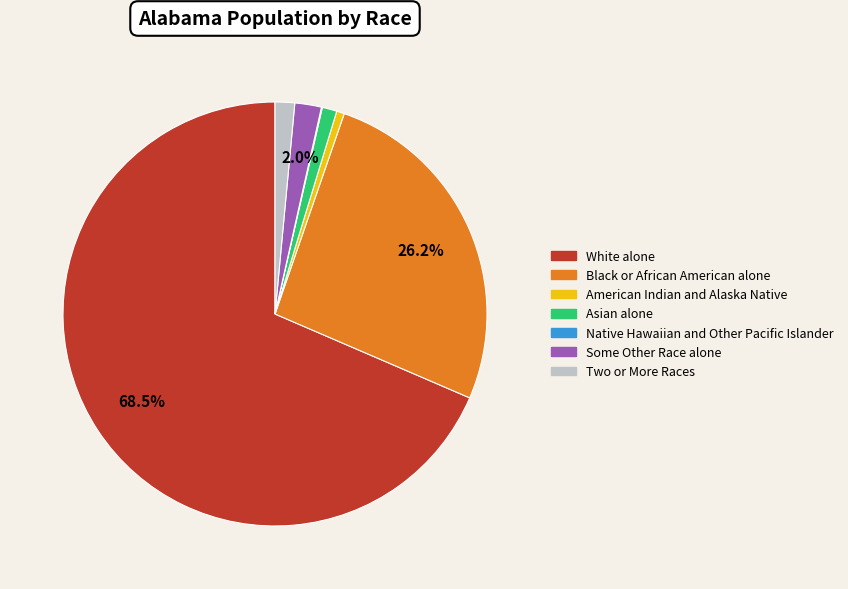

What percentage do Black or African American alone and White alone together represent?

94.7%